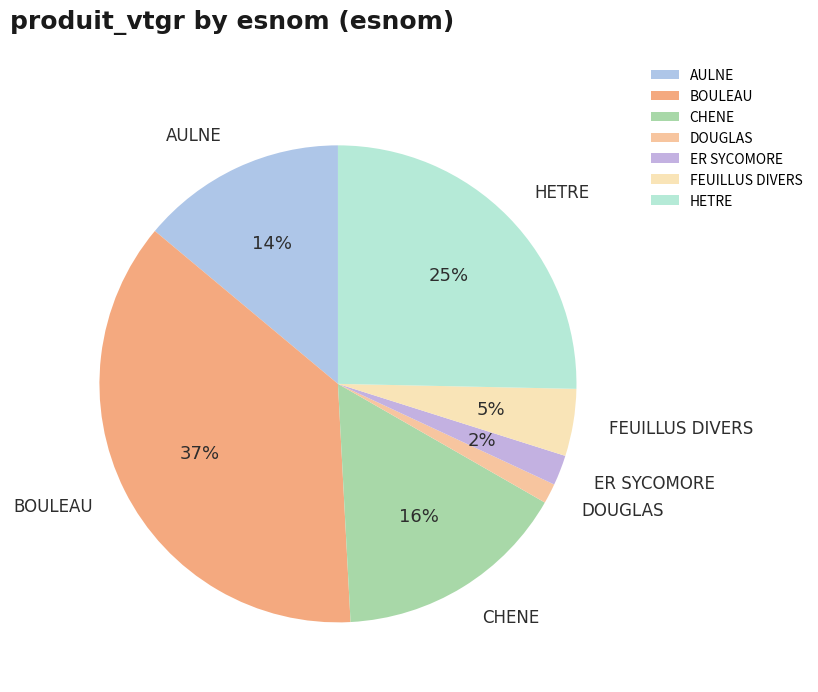

Does AULNE represent more than half of the total?

No